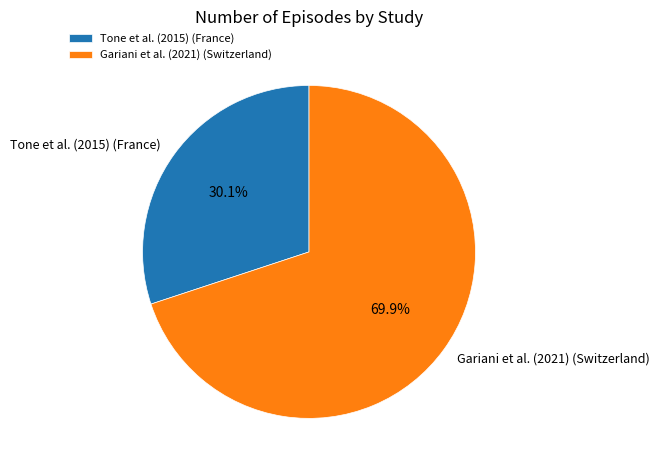

Combined, what portion of the pie is Tone et al. (2015) (France) and Gariani et al. (2021) (Switzerland)?

100.0%